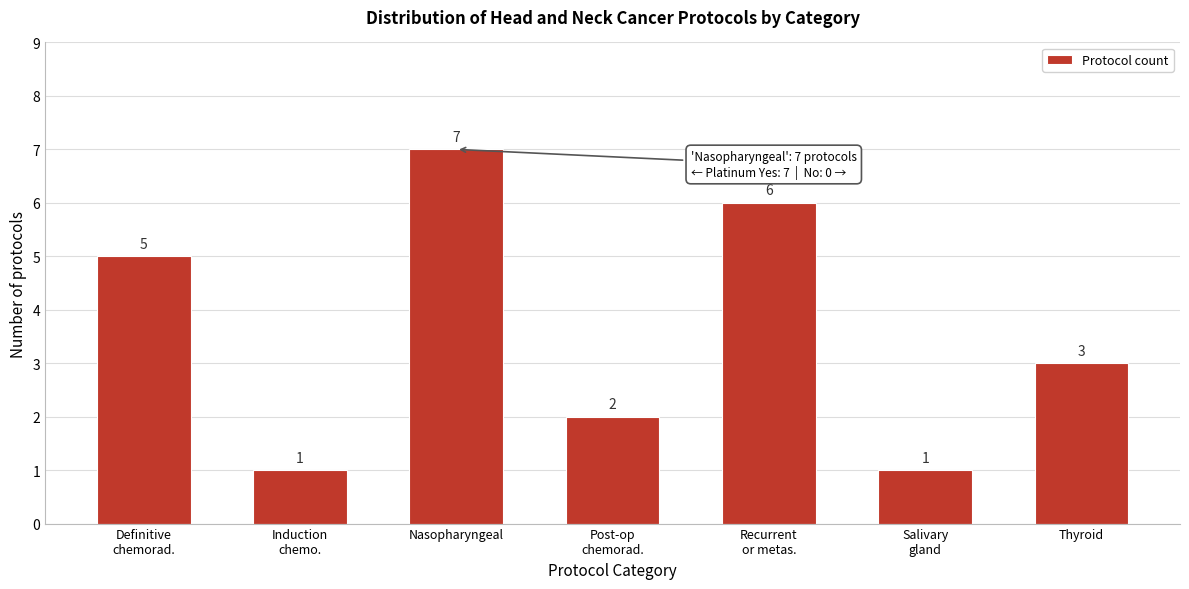

Reading right to left, list all the values displayed in this chart.

3	1	6	2	7	1	5